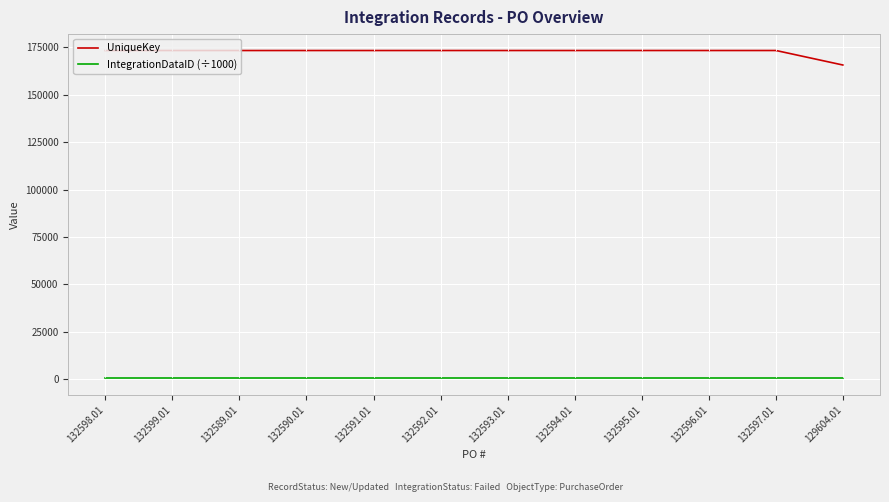

What is the total value across all series at 132597.01?

173730.7